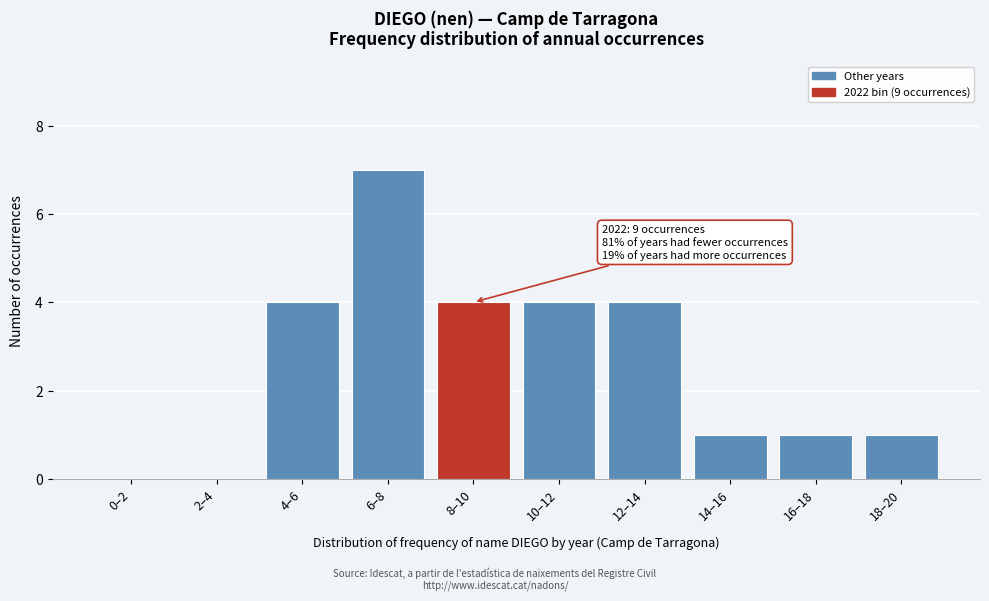

Reading left to right, list all the values displayed in this chart.

0–2=0	2–4=0	4–6=4	6–8=7	8–10=4	10–12=4	12–14=4	14–16=1	16–18=1	18–20=1